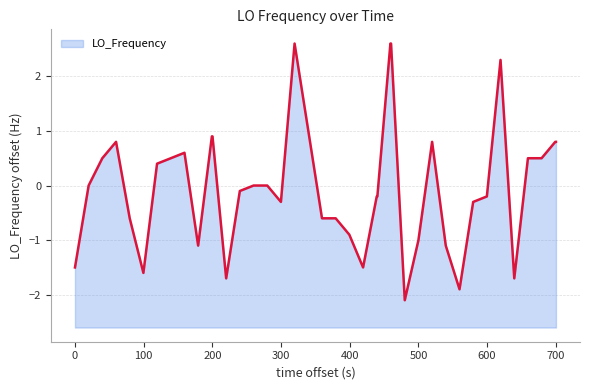

What is the difference between the maximum and minimum values?

4.7